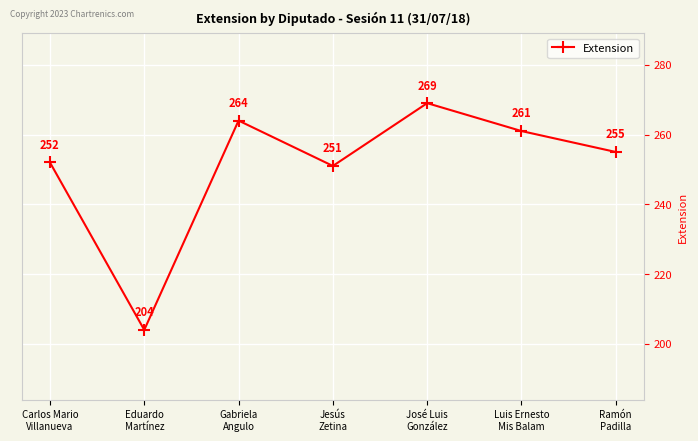

What is the sum of all values?

1756